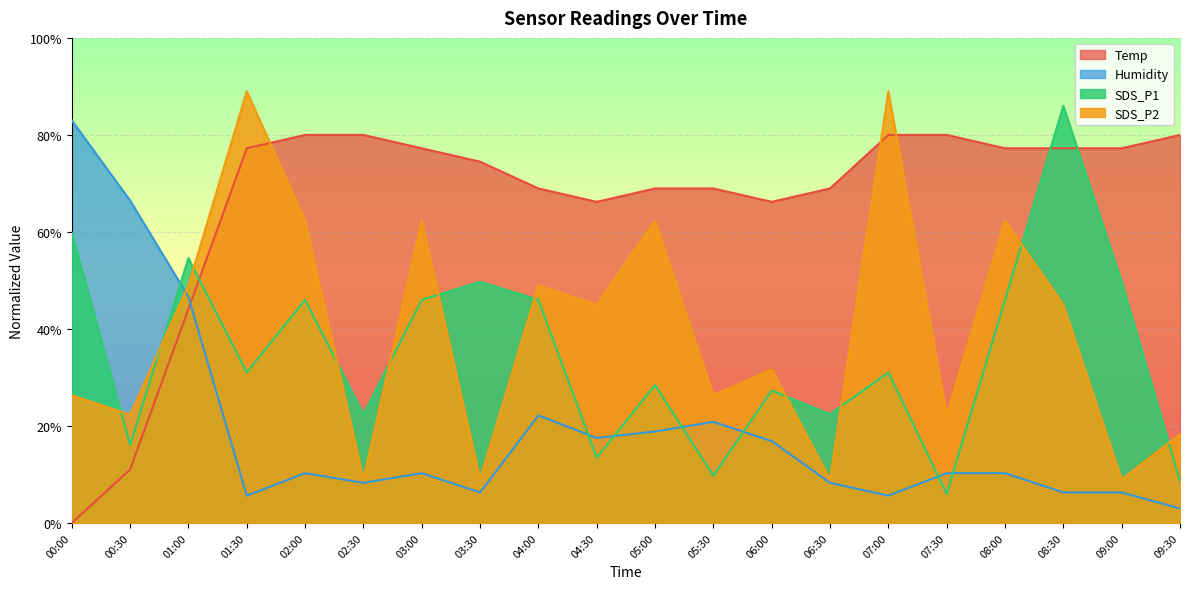

True or false: SDS_P1 and Humidity cross at least once.

True